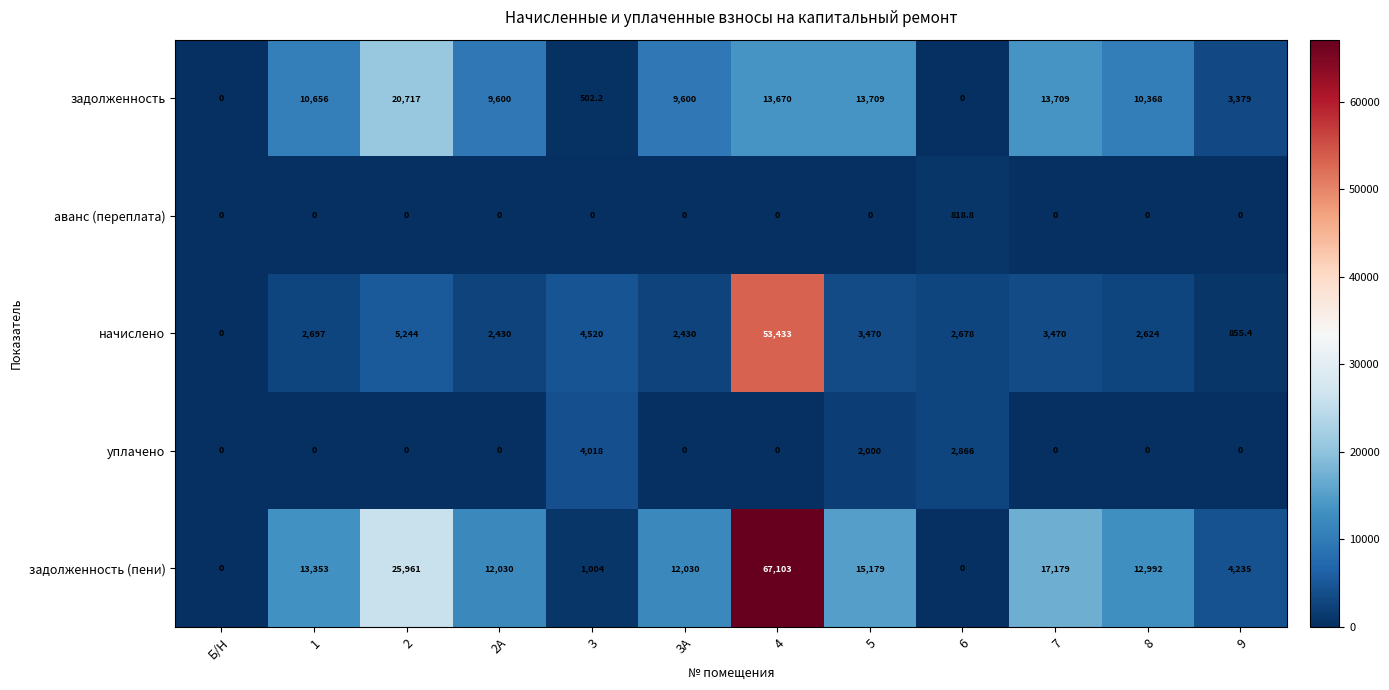

What is the spread (max minus min) of values at 9?

4235.0